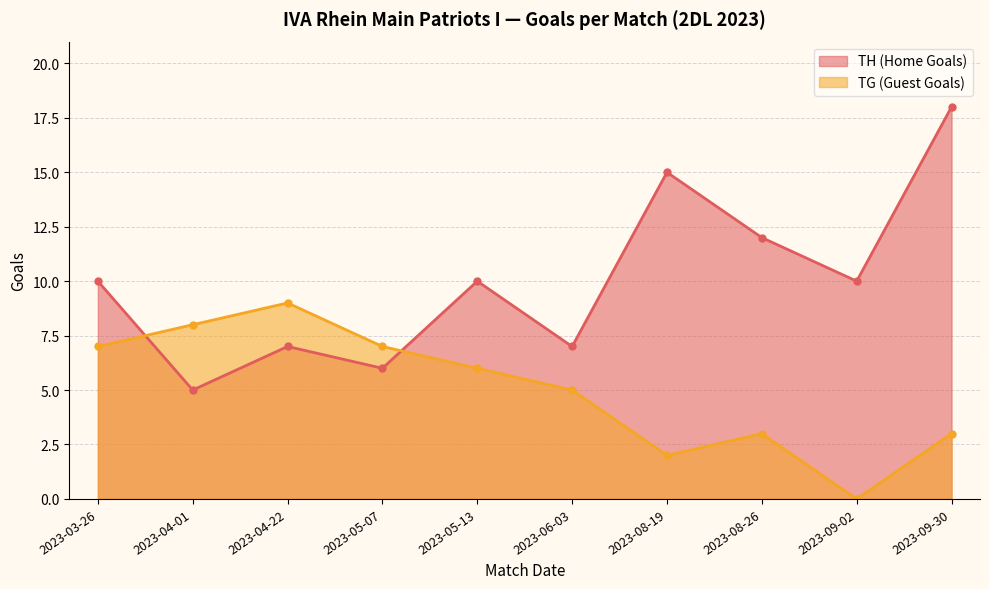

List the labels in order of TG (Guest Goals) value, smallest first.

2023-09-02, 2023-08-19, 2023-08-26, 2023-09-30, 2023-06-03, 2023-05-13, 2023-03-26, 2023-05-07, 2023-04-01, 2023-04-22